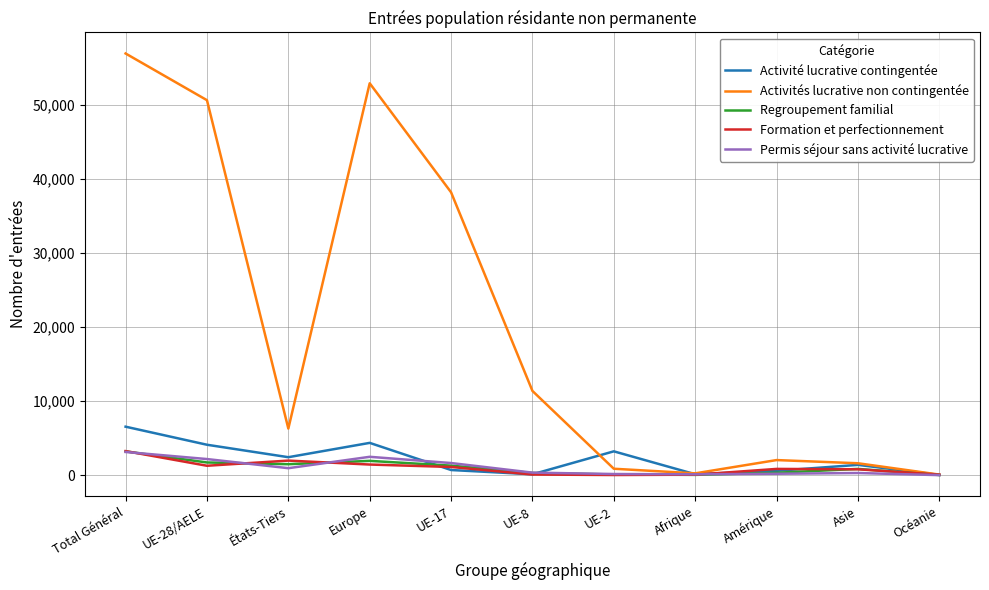

Which series has the largest range (max minus min)?

Activités lucrative non contingentée